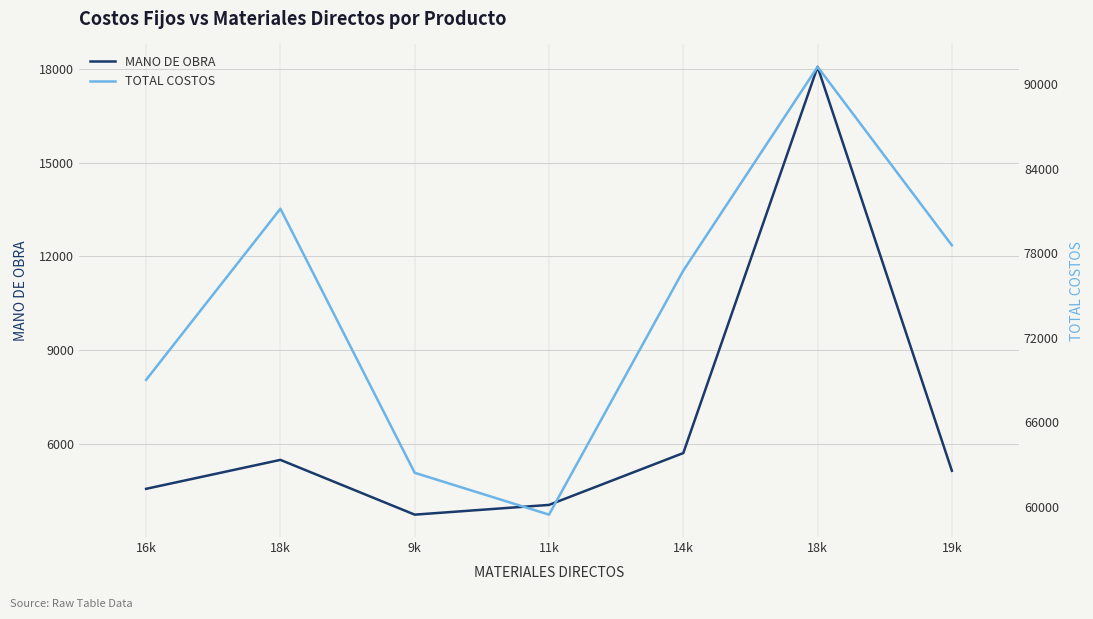

Reading right to left, transcribe all the data shown in this chart.

MANO DE OBRA: 19k=5128.7	18k=18066.4	14k=5695.9	11k=4034.5	9k=3723.0	18k=5476.9	16k=4549.9
TOTAL COSTOS: 19k=78568.6	18k=91249.3	14k=76769.7	11k=59429.5	9k=62402.7	18k=81165.6	16k=69008.9